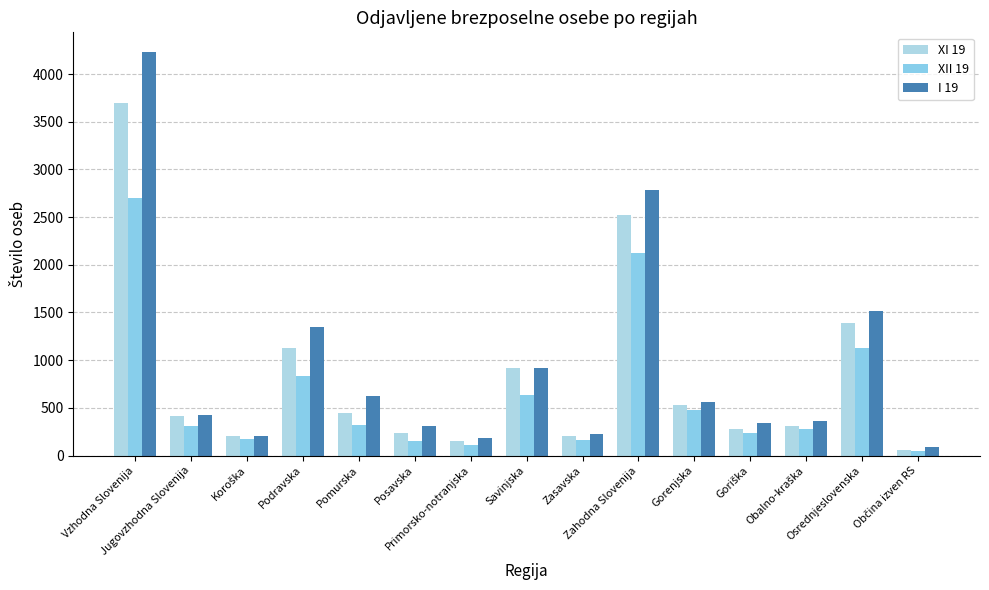

List the series in order of their overall mean, highest first.

I 19, XI 19, XII 19